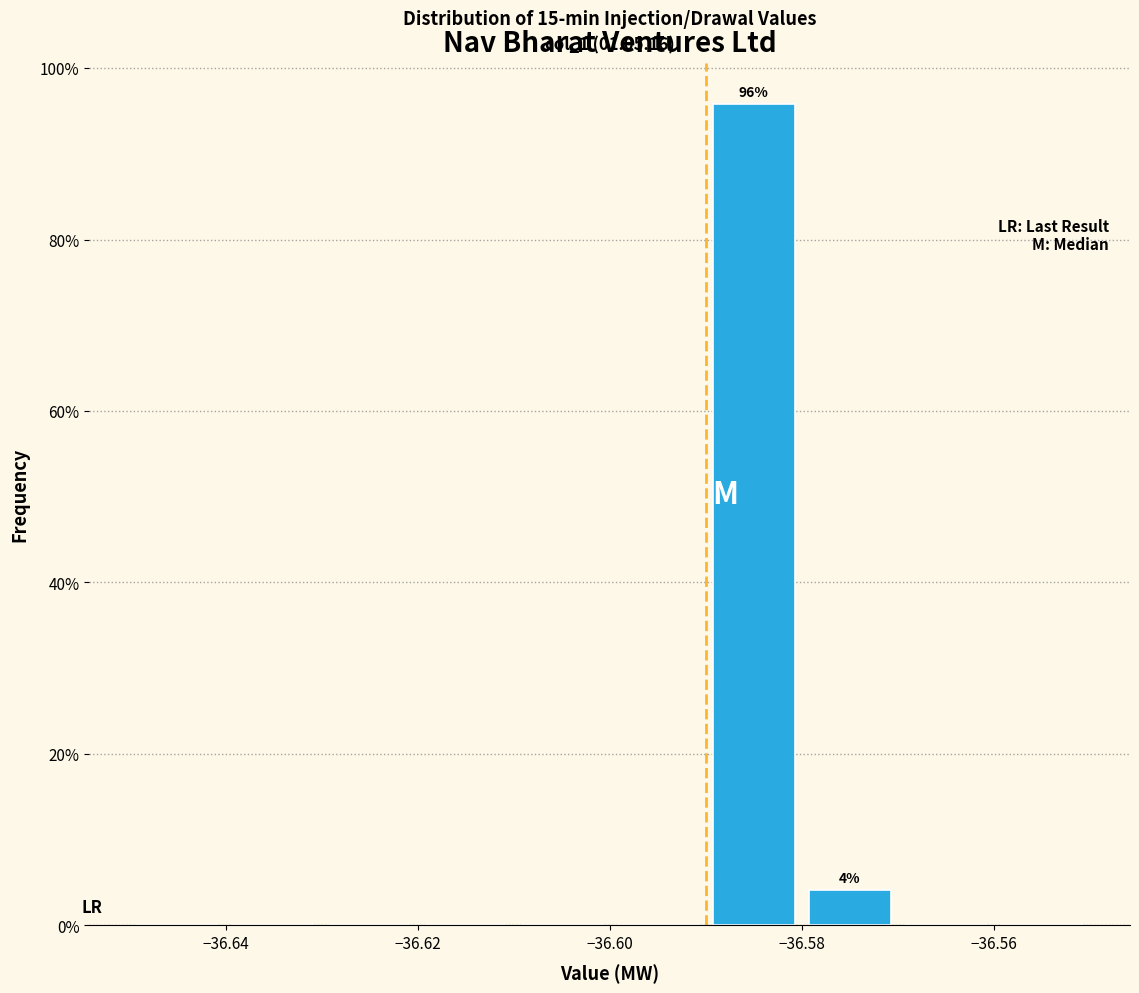

Over which range of the x-axis is the bar tallest?

-36.59 to -36.58